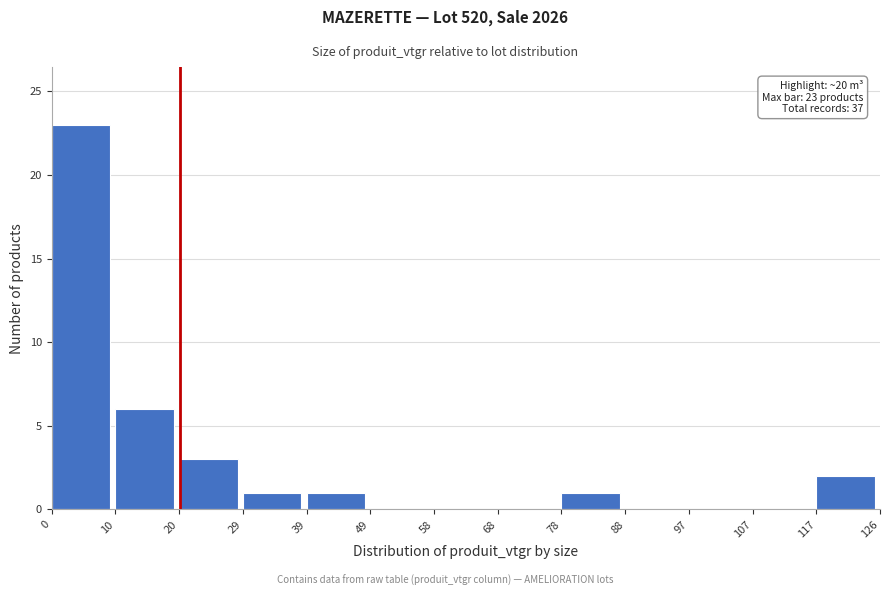

Over which range of the x-axis is the bar tallest?

0 to 10